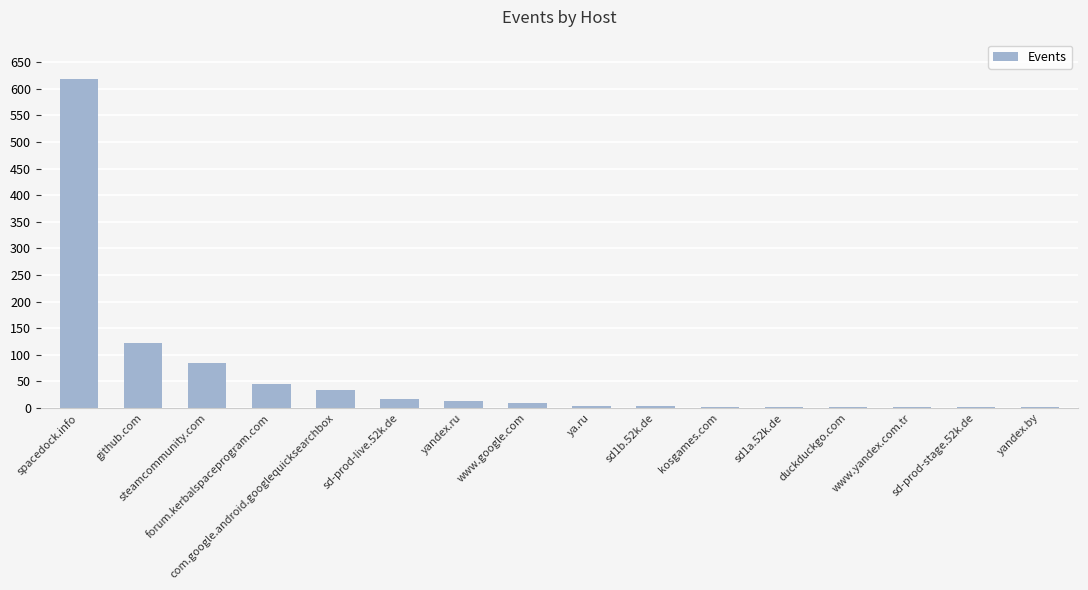

Does the chart contain stacked bars?

No